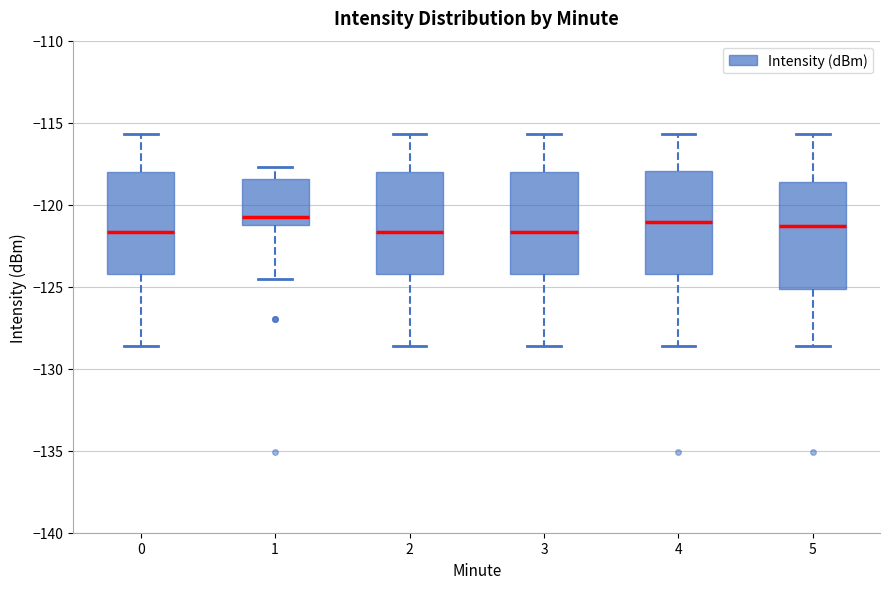

Reading left to right, transcribe this box plot: for each box, give where its median line is, the range the box spans, and where its two whiskers end, as read against the y-axis. The values are not printed on the chart, so give them approximately, as read against the axis.

0: median -121.5, box -124.0 to -118.0, whiskers -128.5 to -115.5
1: median -120.5, box -121.0 to -118.5, whiskers -124.5 to -117.5
2: median -121.5, box -124.0 to -118.0, whiskers -128.5 to -115.5
3: median -121.5, box -124.0 to -118.0, whiskers -128.5 to -115.5
4: median -121.0, box -124.0 to -118.0, whiskers -128.5 to -115.5
5: median -121.5, box -125.0 to -118.5, whiskers -128.5 to -115.5